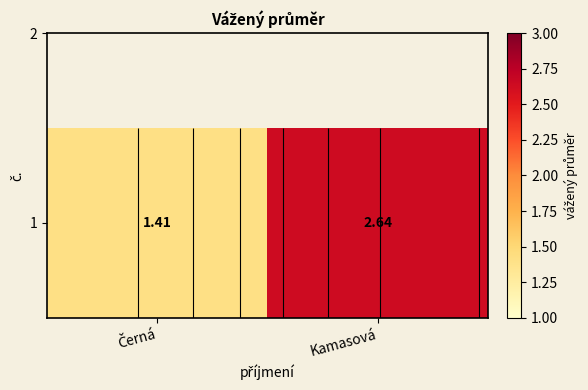

Which label corresponds to the largest value in the chart?

Kamasová